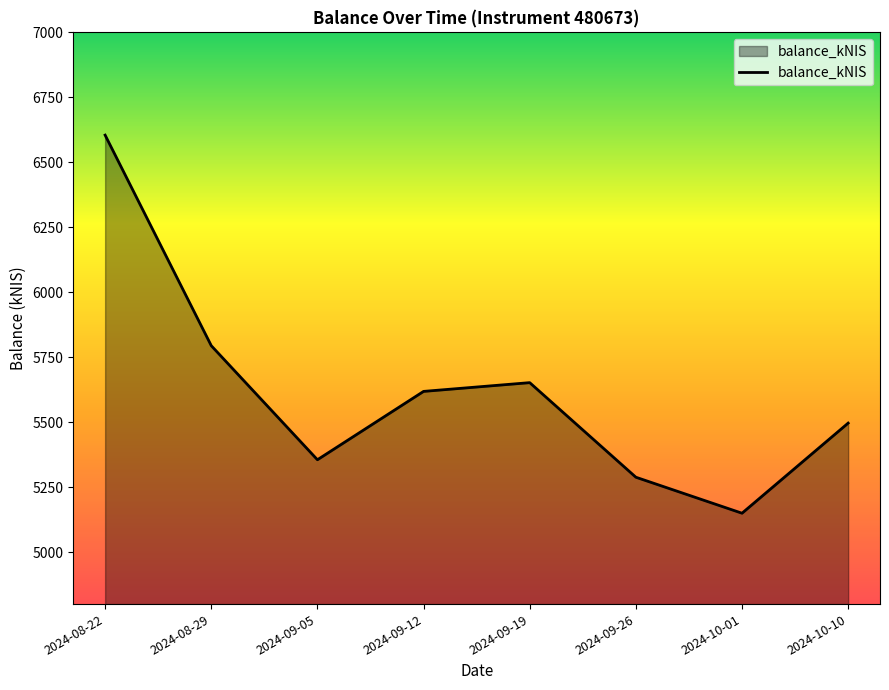

Reading left to right, list all the values displayed in this chart.

2024-08-22=6604.6	2024-08-29=5794.3	2024-09-05=5355.4	2024-09-12=5618.4	2024-09-19=5652.1	2024-09-26=5288.2	2024-10-01=5149.7	2024-10-10=5496.4